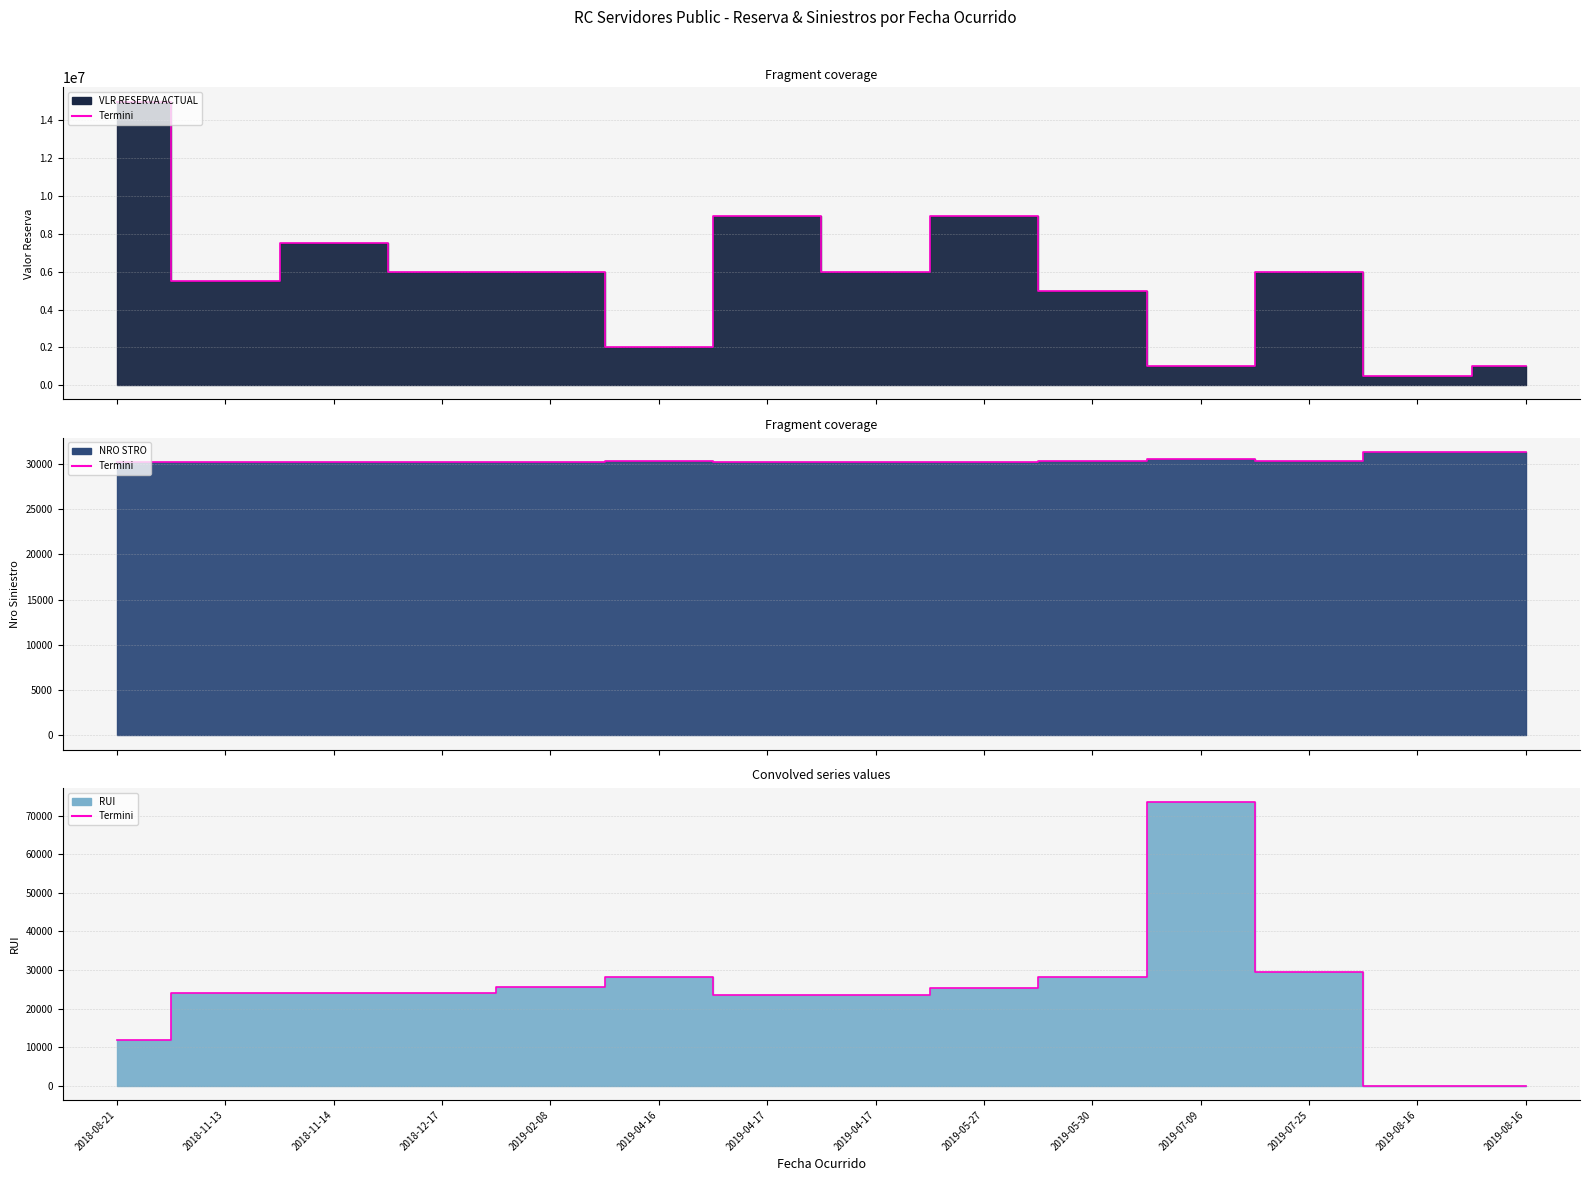

What are all the series names shown in the legend?

VLR RESERVA ACTUAL, NRO STRO, RUI